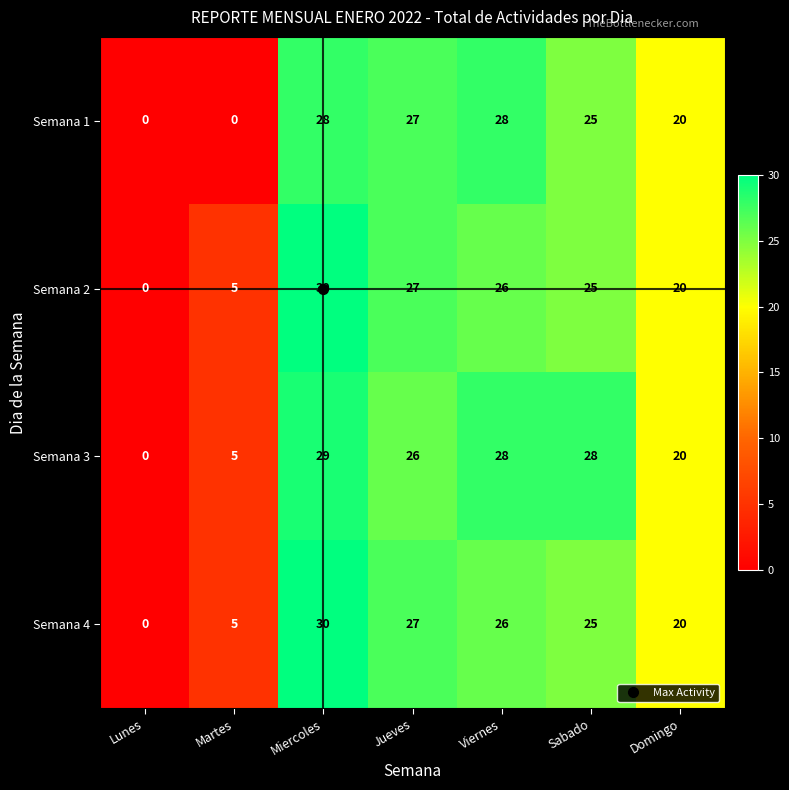

List the labels in order of Semana 4 value, largest first.

Miercoles, Jueves, Viernes, Sabado, Domingo, Martes, Lunes